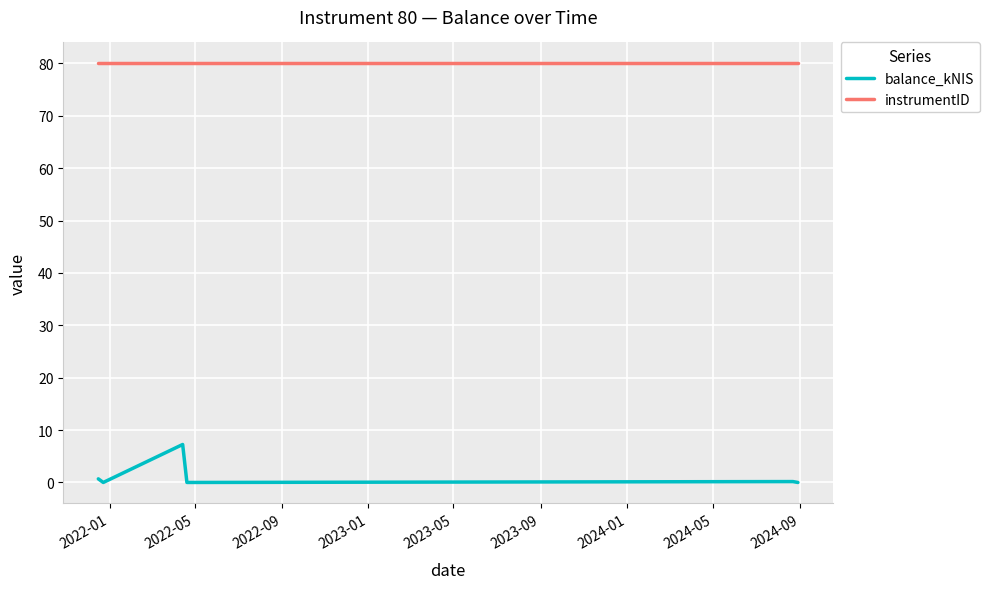

What are all the series names shown in the legend?

balance_kNIS, instrumentID